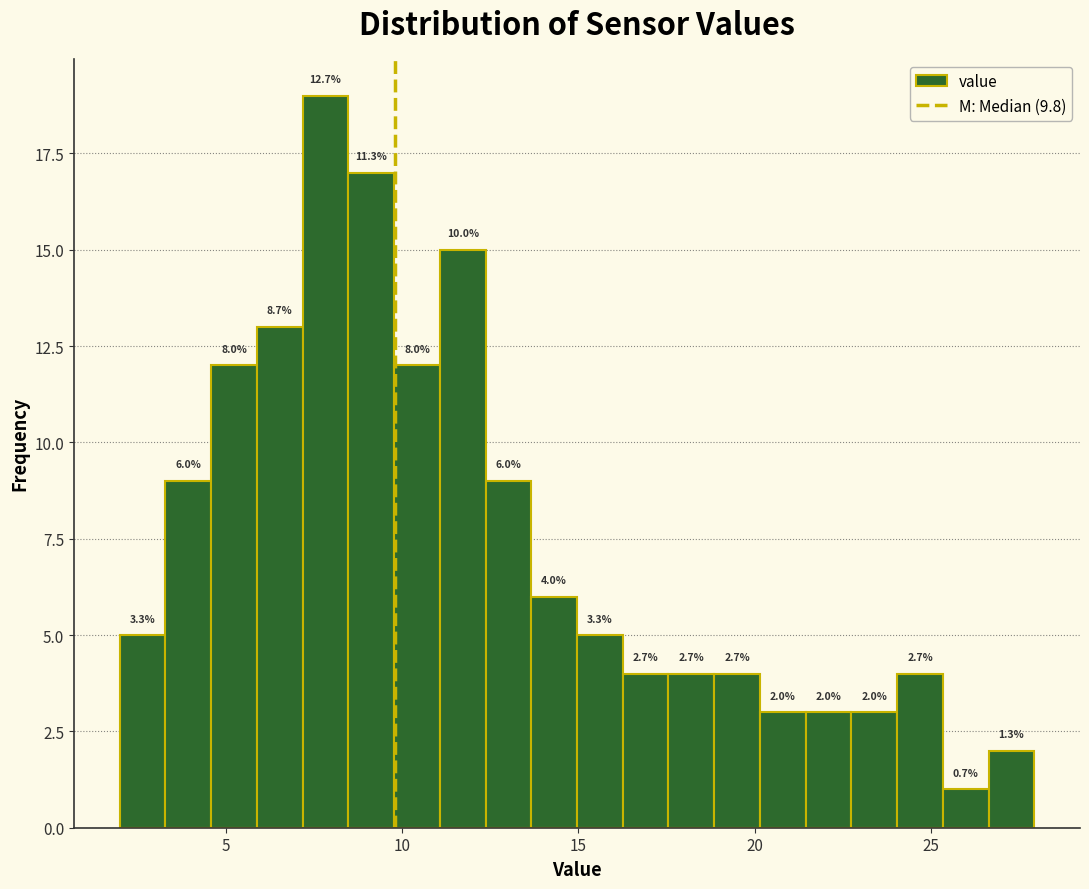

Read against the x-axis, roughly where is the centre of the tallest bar?

8.0